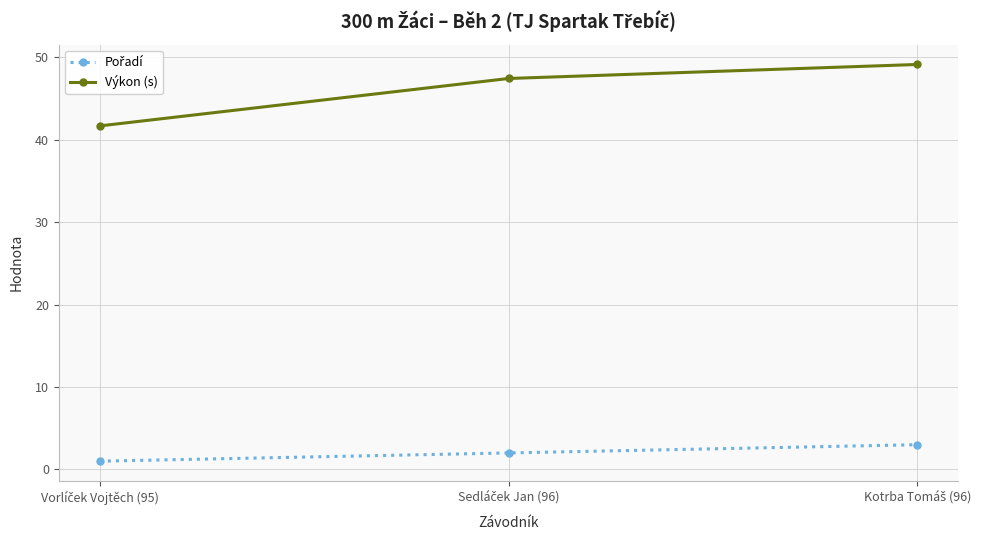

Which series has the largest total across all categories?

Výkon (s)